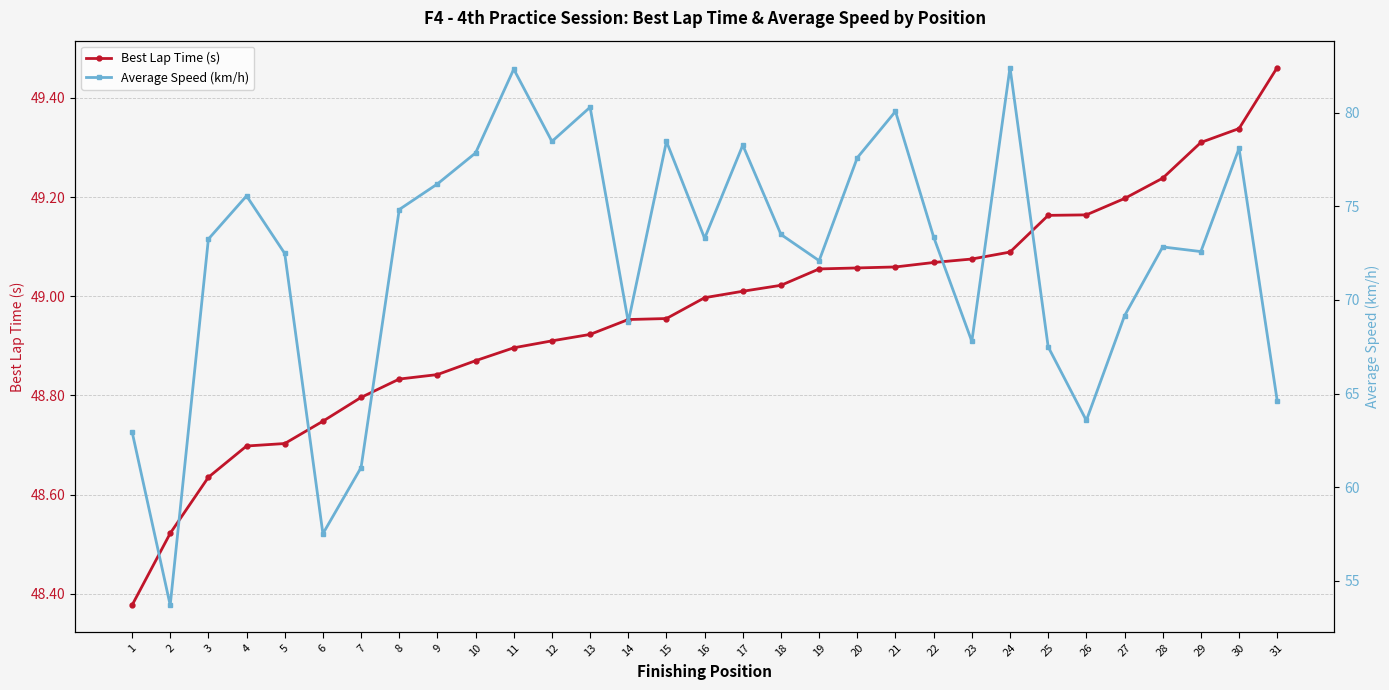

Reading left to right, list all the values displayed in this chart.

Best Lap Time (s): 48.4	48.5	48.6	48.7	48.7	48.7	48.8	48.8	48.8	48.9	48.9	48.9	48.9	49.0	49.0	49.0	49.0	49.0	49.1	49.1	49.1	49.1	49.1	49.1	49.2	49.2	49.2	49.2	49.3	49.3	49.5
Average Speed (km/h): 63.0	53.7	73.2	75.6	72.5	57.5	61.0	74.8	76.2	77.9	82.3	78.5	80.3	68.8	78.5	73.3	78.3	73.5	72.1	77.6	80.1	73.4	67.8	82.4	67.5	63.6	69.2	72.8	72.6	78.1	64.6